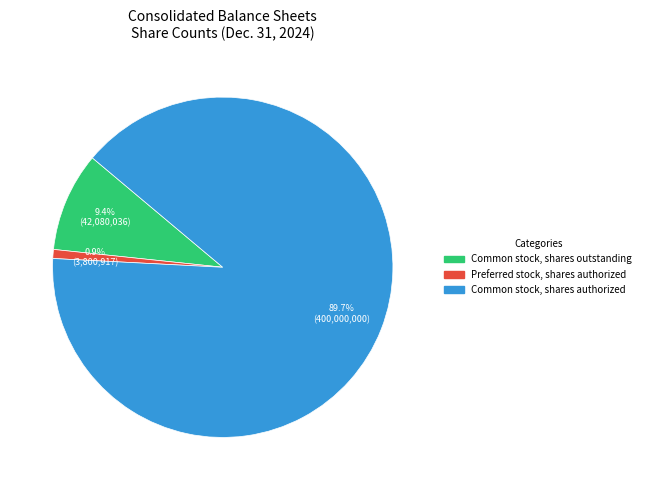

What is the largest slice in the pie chart?

Common stock, shares authorized